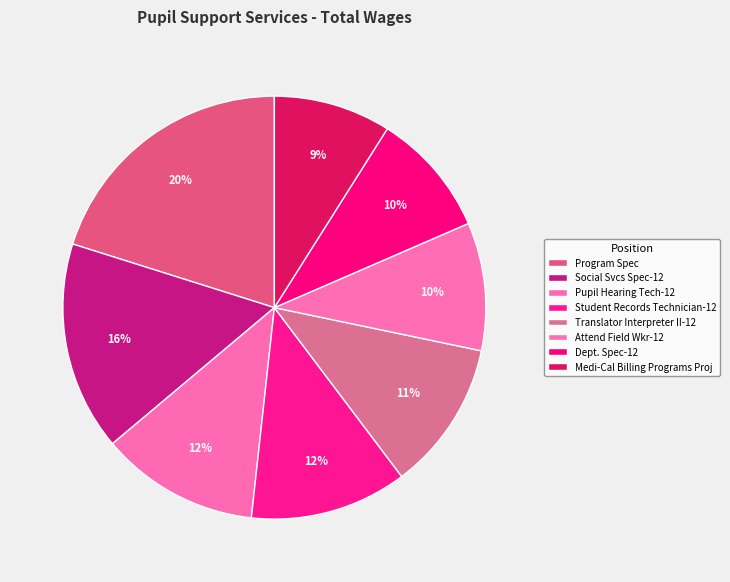

Is there any slice that represents more than half of the pie?

No